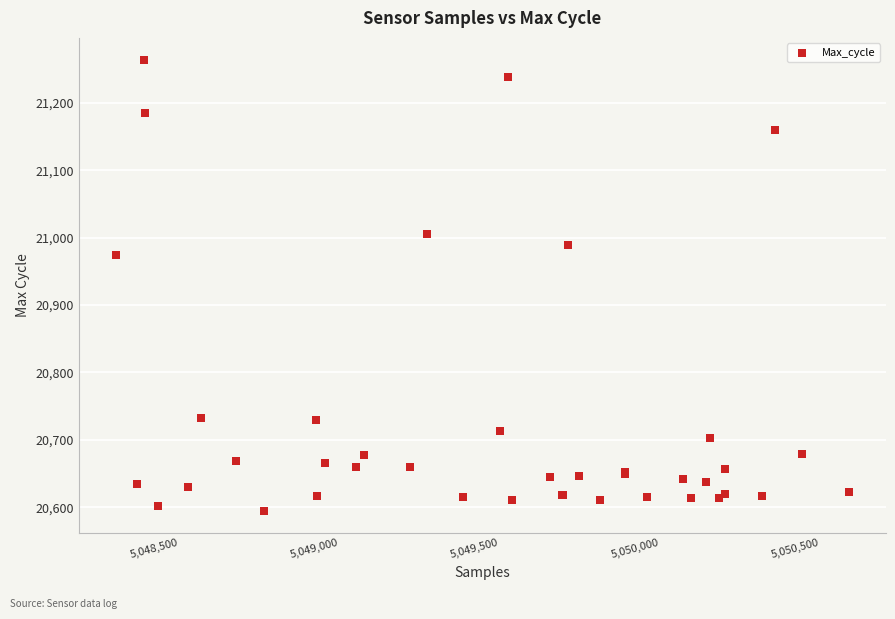

What Y value in the scatter plot is closest to 20929?

20974